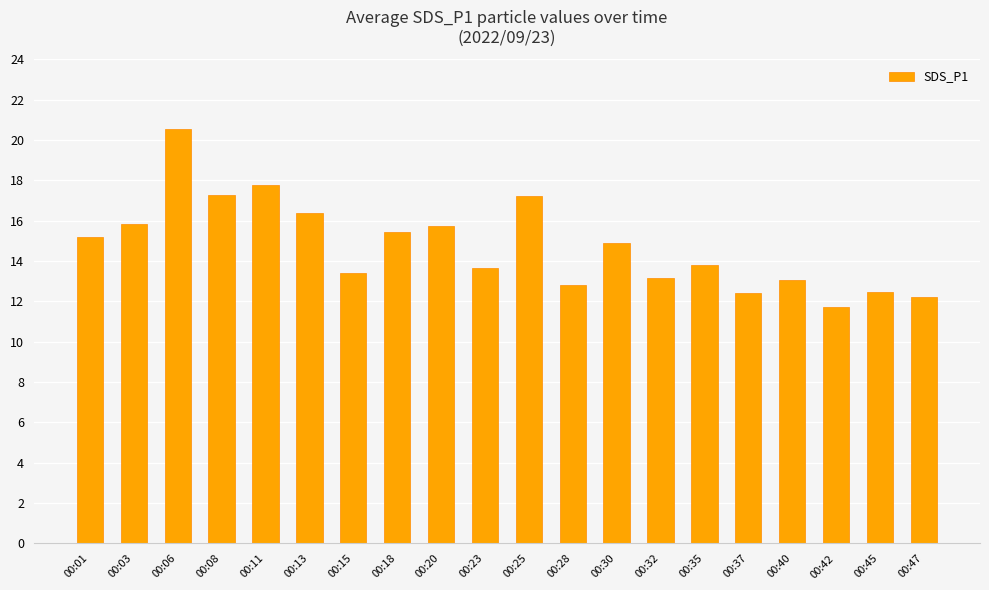

What is the approximate value at 00:40?

13.1